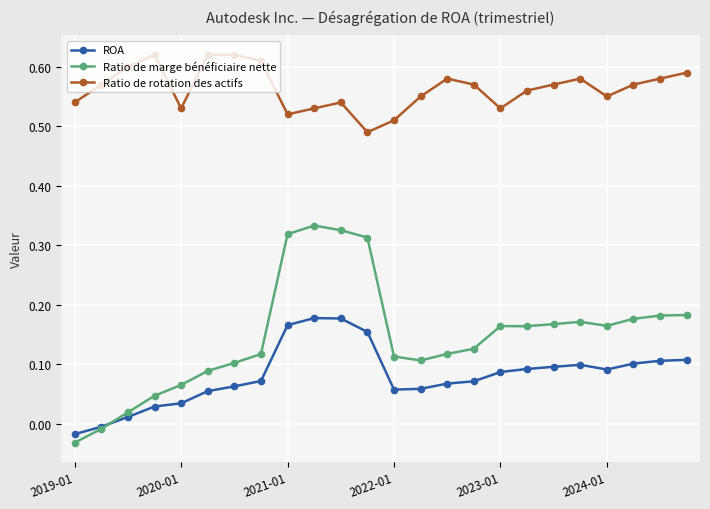

List the series in order of their peak value, highest first.

Ratio de rotation des actifs, Ratio de marge bénéficiaire nette, ROA